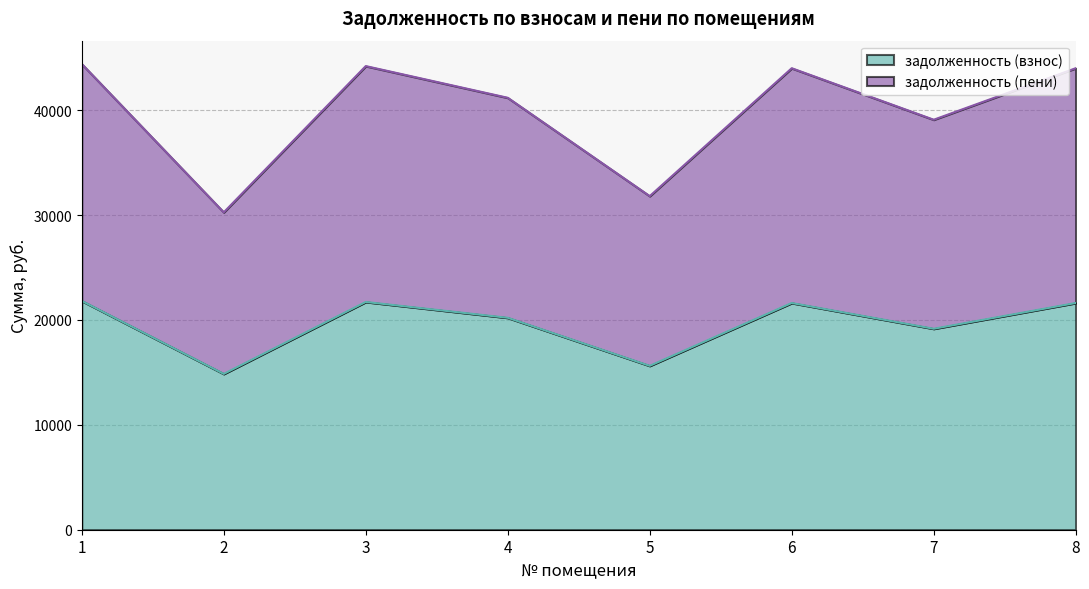

Which series has the largest total across all categories?

задолженность (пени)